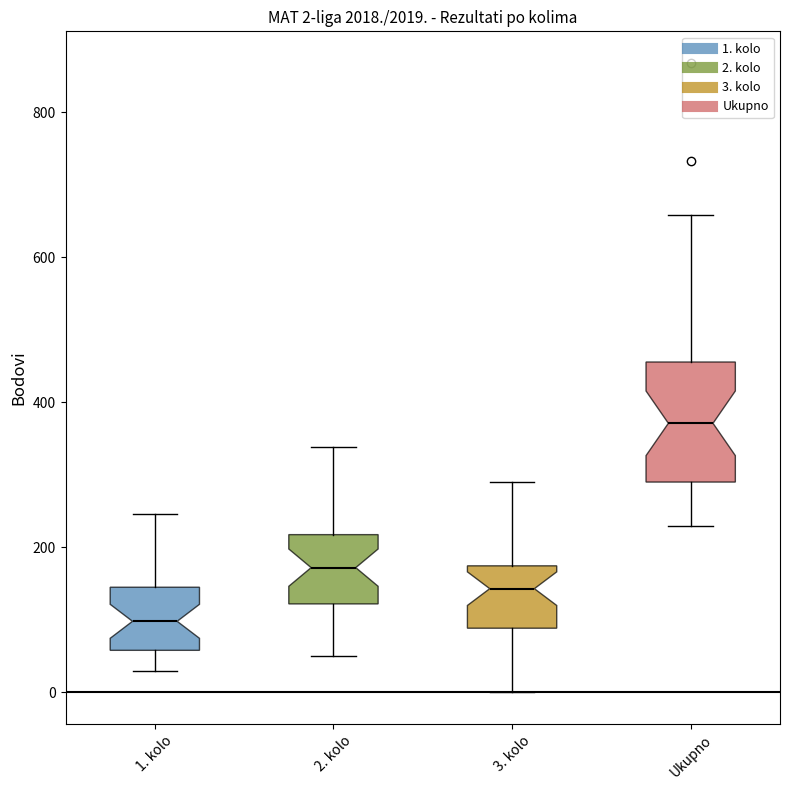

Which box has the highest median line?

Ukupno